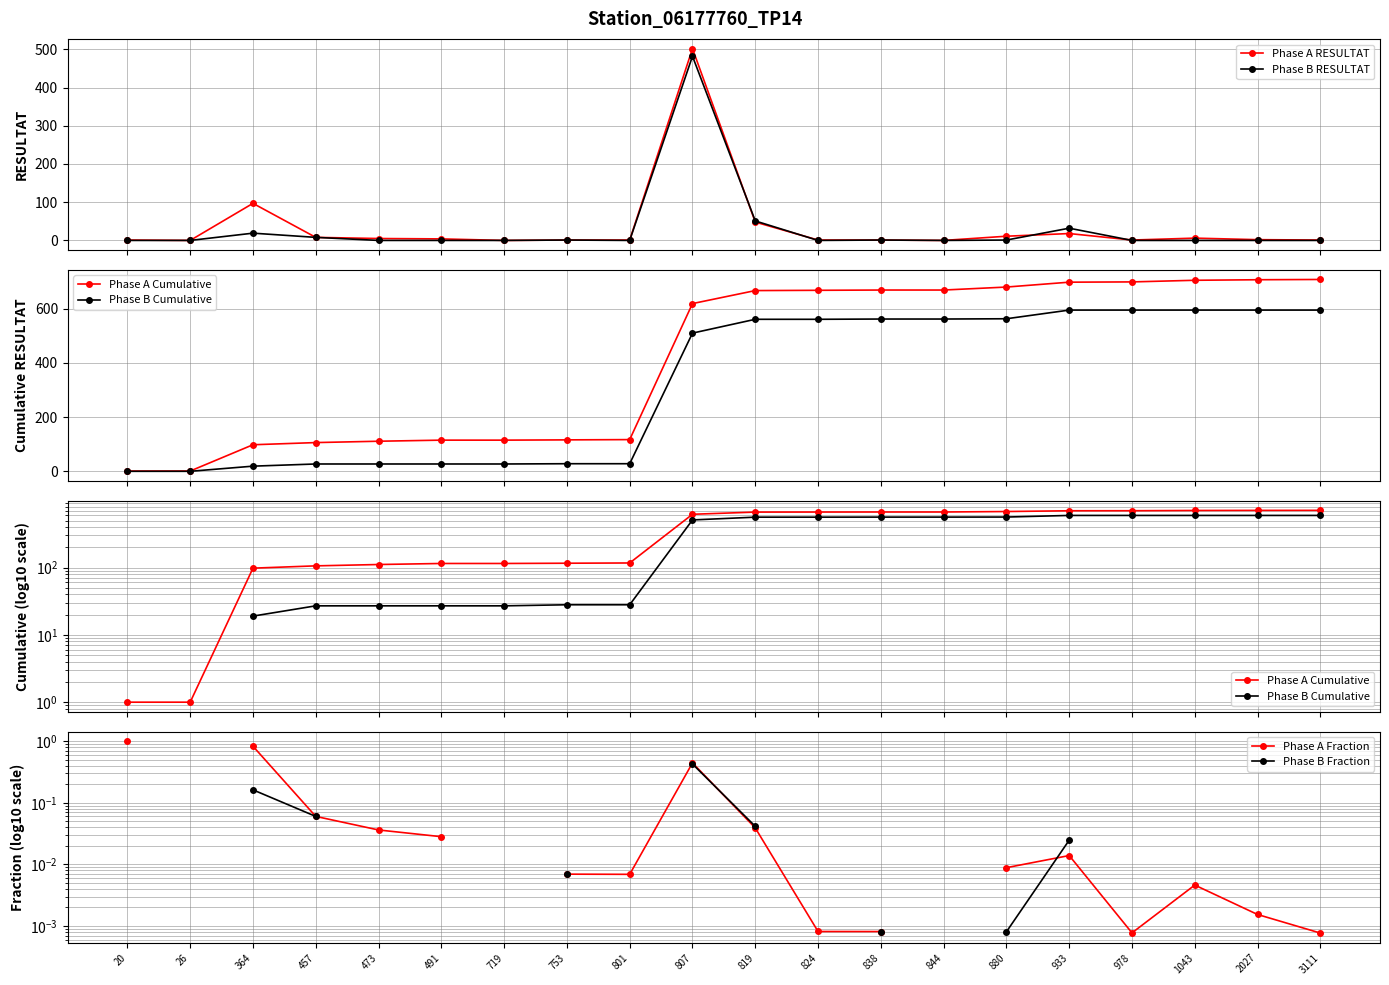

Is the value of Phase A RESULTAT at 26 greater than the value of Phase B Cumulative at 753?

No